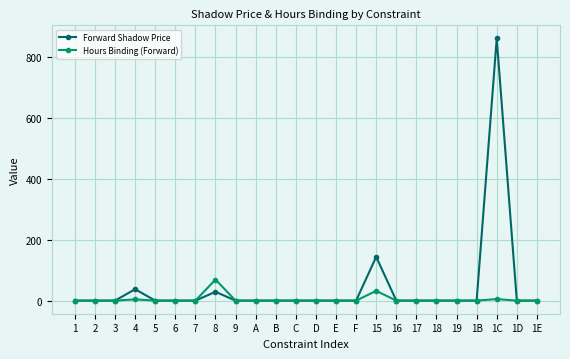

What is the label of the 13th point from the right?

C